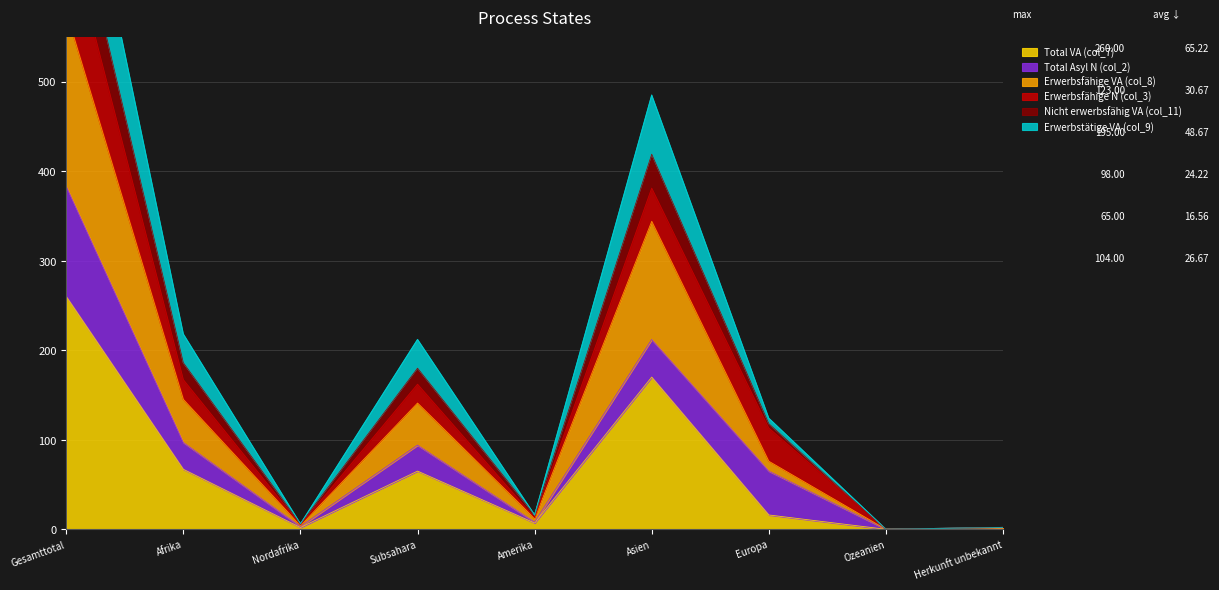

True or false: Erwerbsfähige VA (col_8) and Total VA (col_7) cross at least once.

False